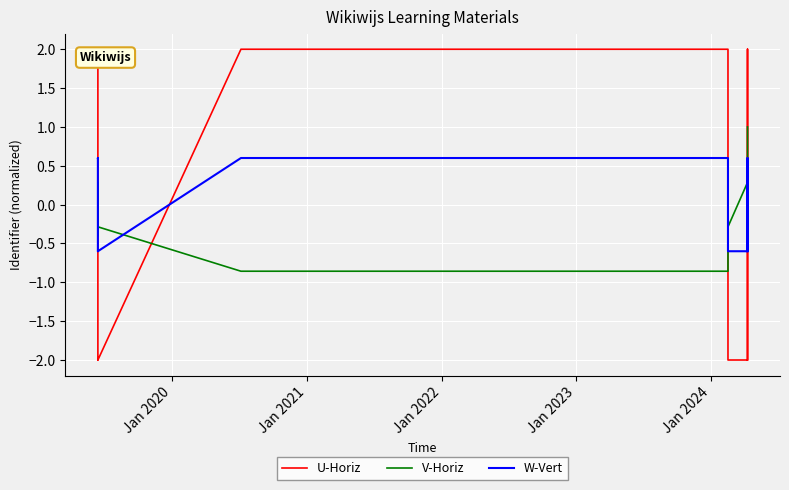

At which category does the chart reach its peak across all series?

Jan 2024